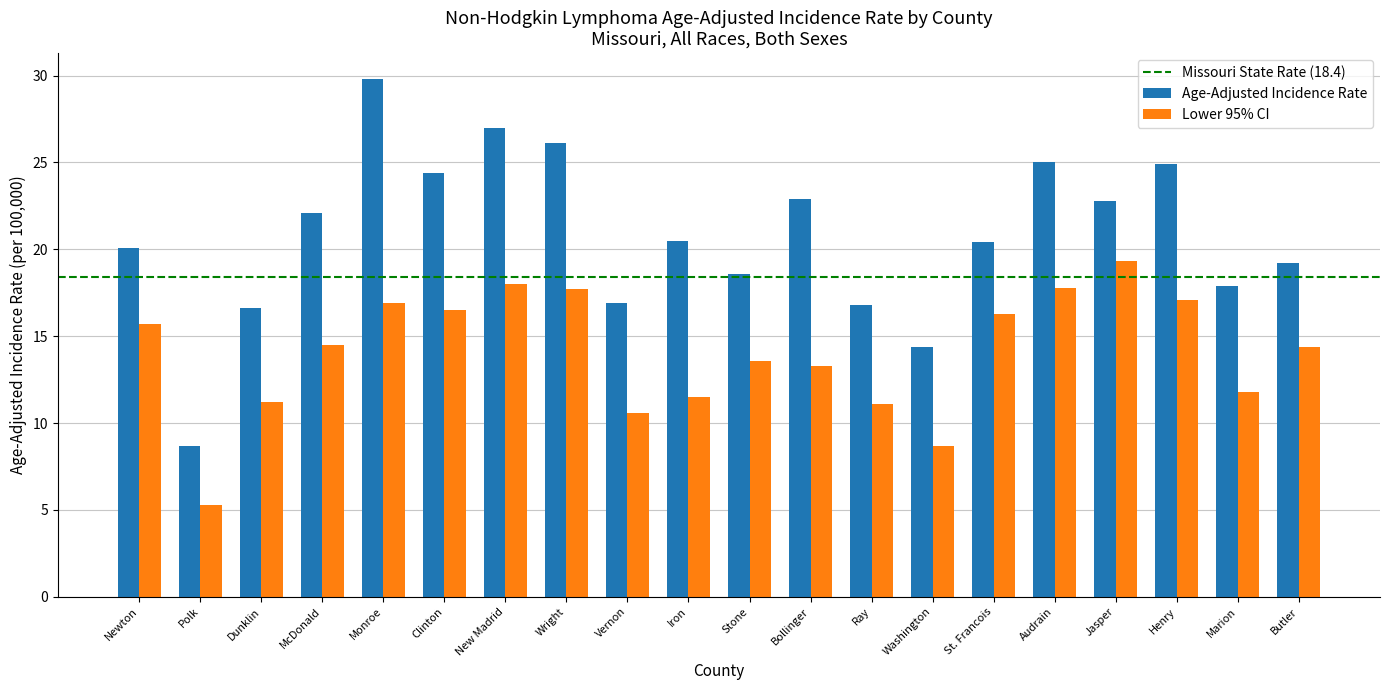

What value does the Age-Adjusted Incidence Rate series have at Monroe?

29.8